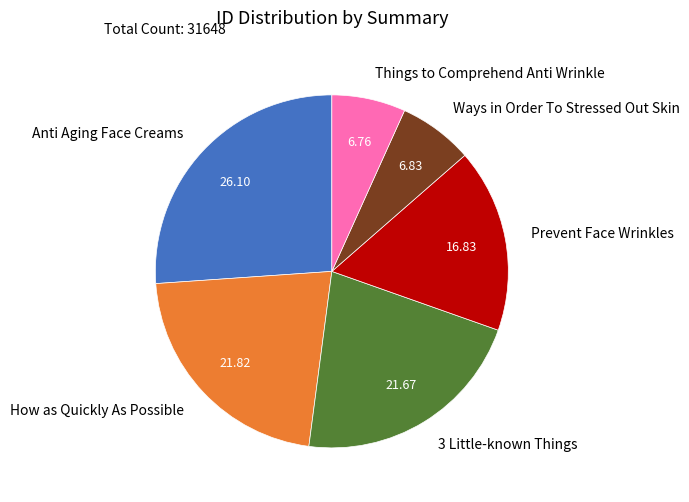

Does Prevent Face Wrinkles represent more than half of the total?

No